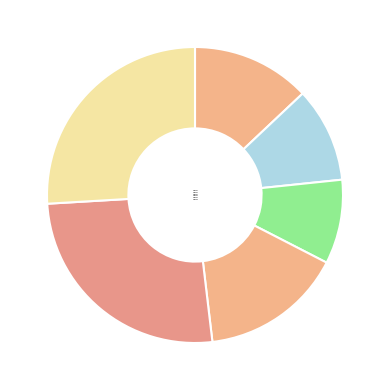

To the nearest percent, what portion does EMP-005 represent?

26%